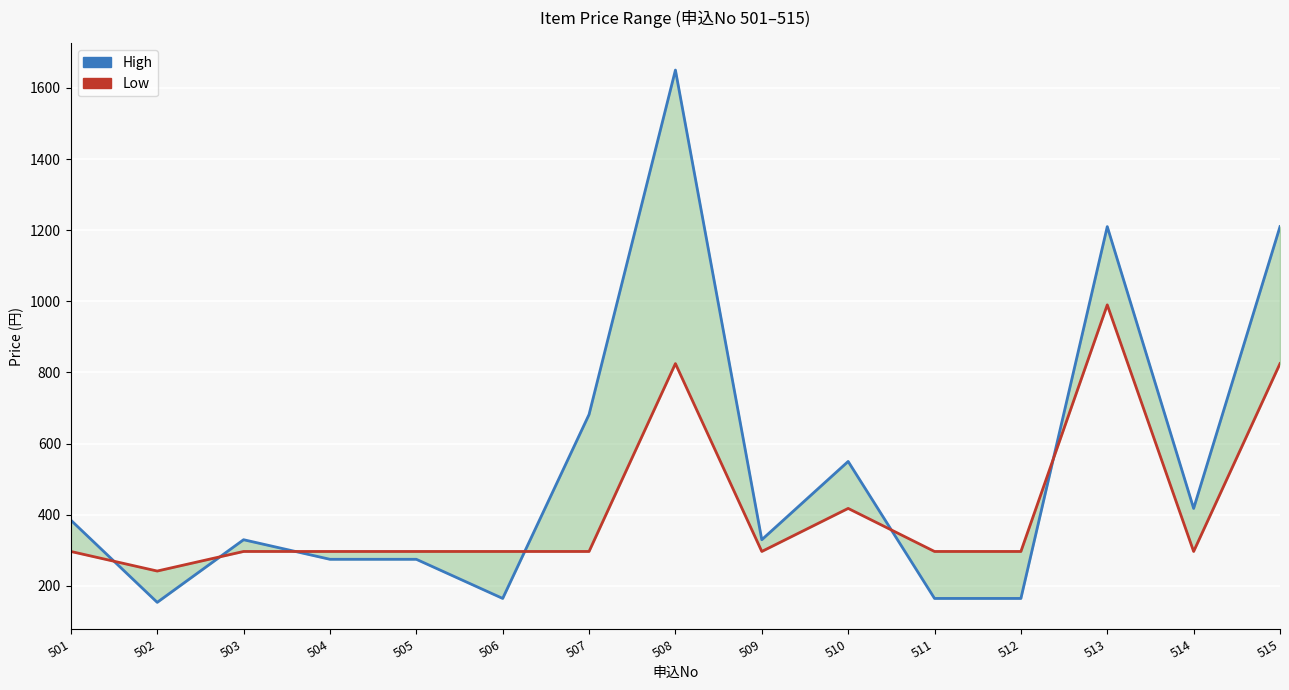

Which has a higher value, 504 or 514?

514